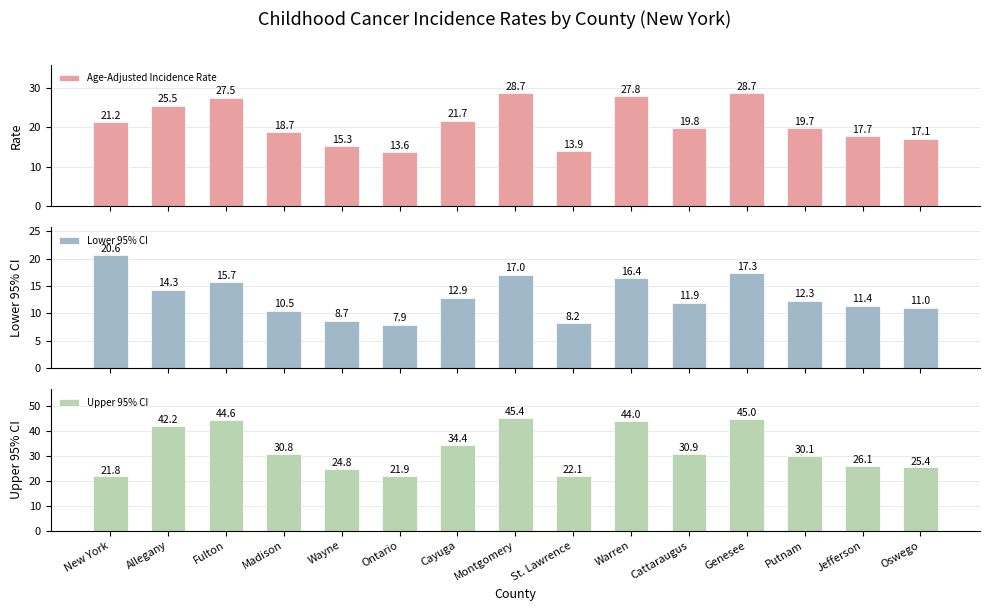

The value of Age-Adjusted Incidence Rate at New York is 21.2. True or false?

True